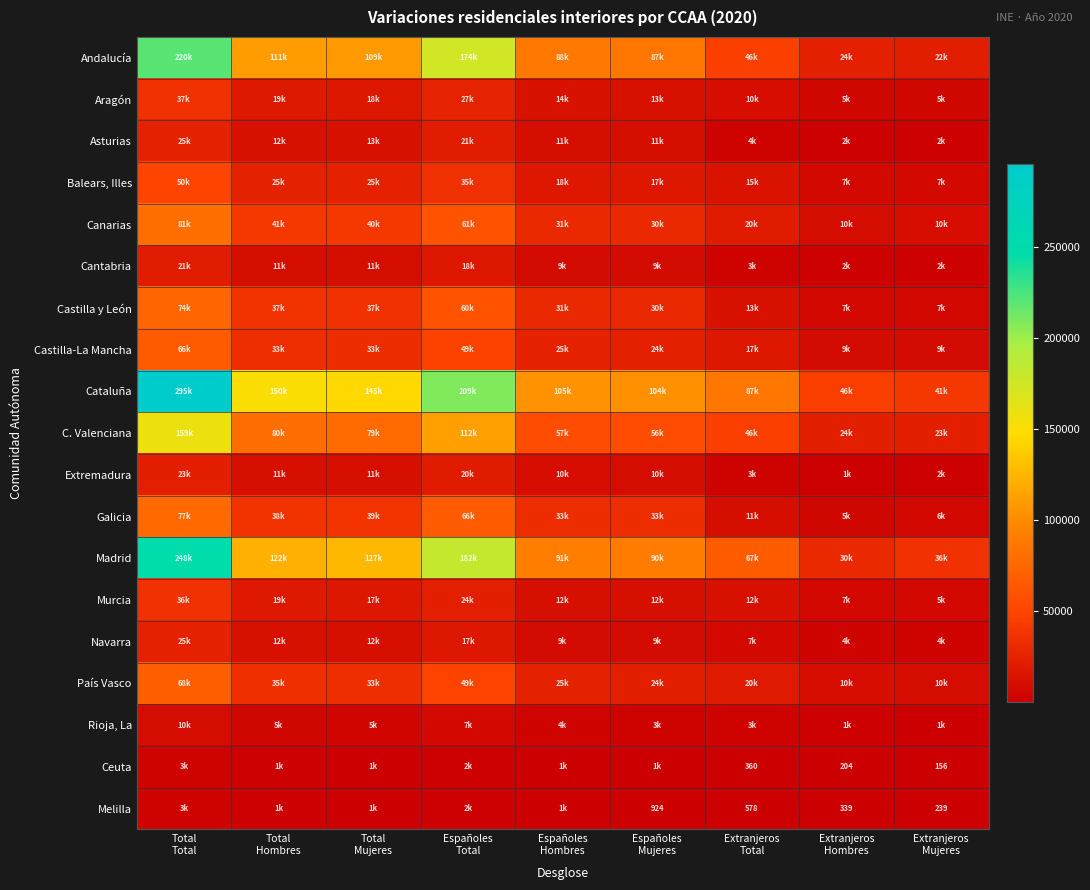

How many data points in Canarias are above 30633?

4